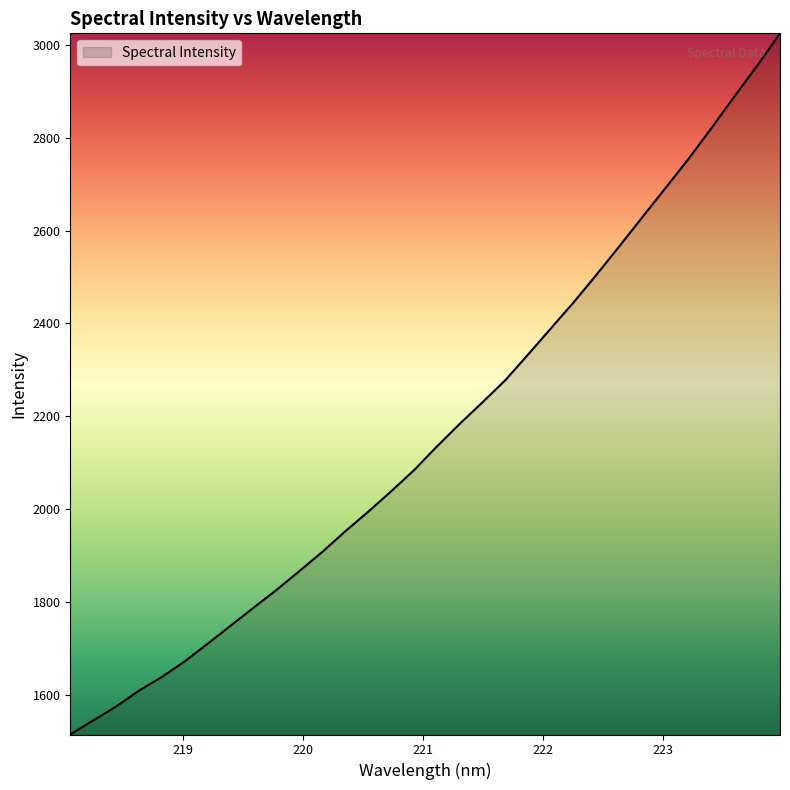

What is the difference between the maximum and minimum values?

1508.2